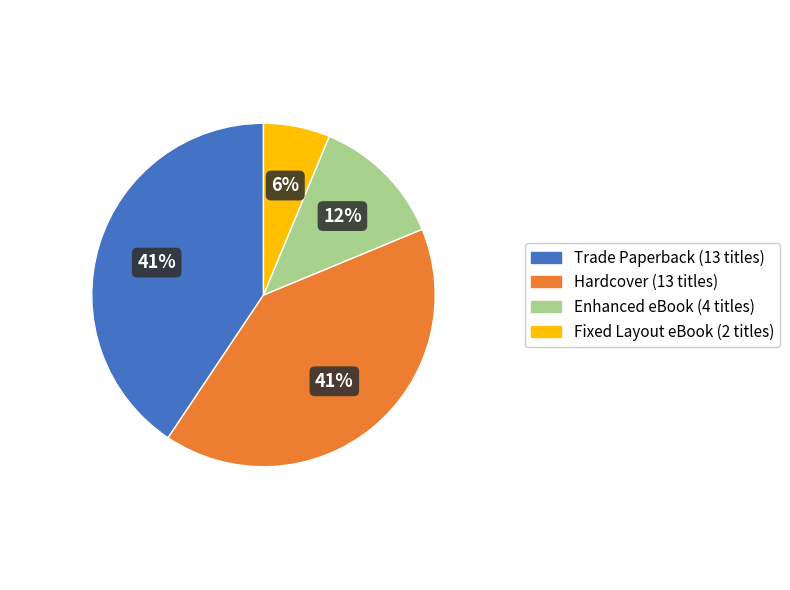

Is there any slice that represents more than half of the pie?

No